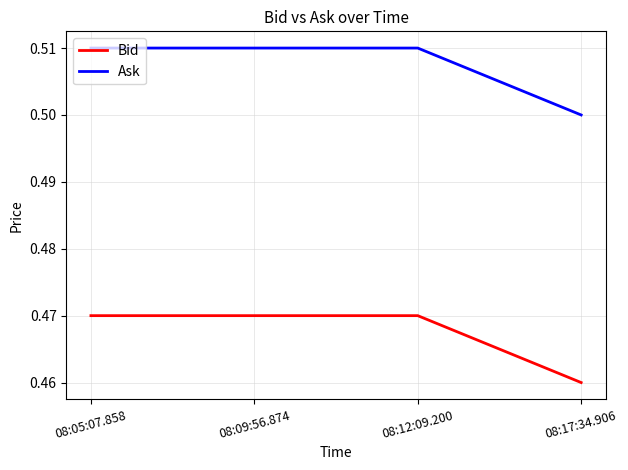

At how many categories does at least one series exceed 0?

4